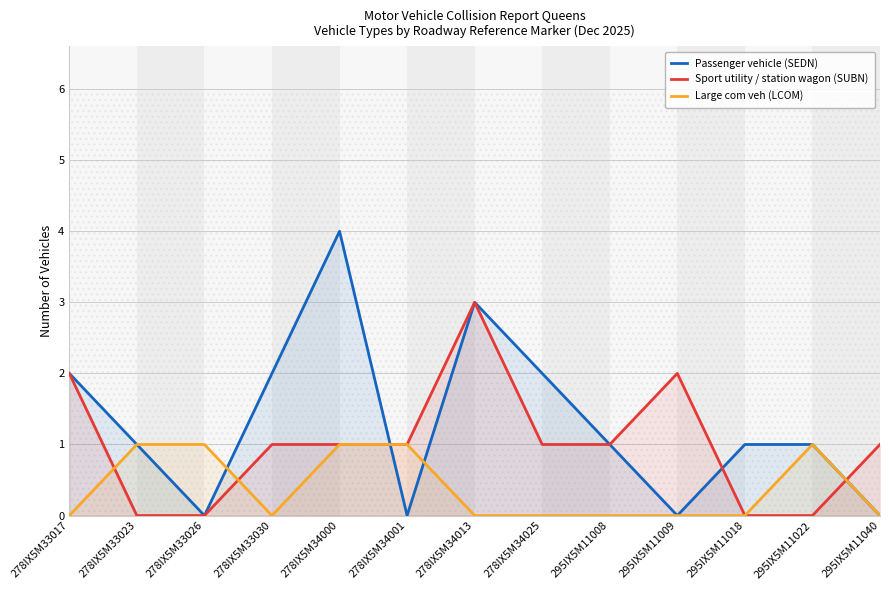

What is the spread (max minus min) of values at 295IX5M11009?

2